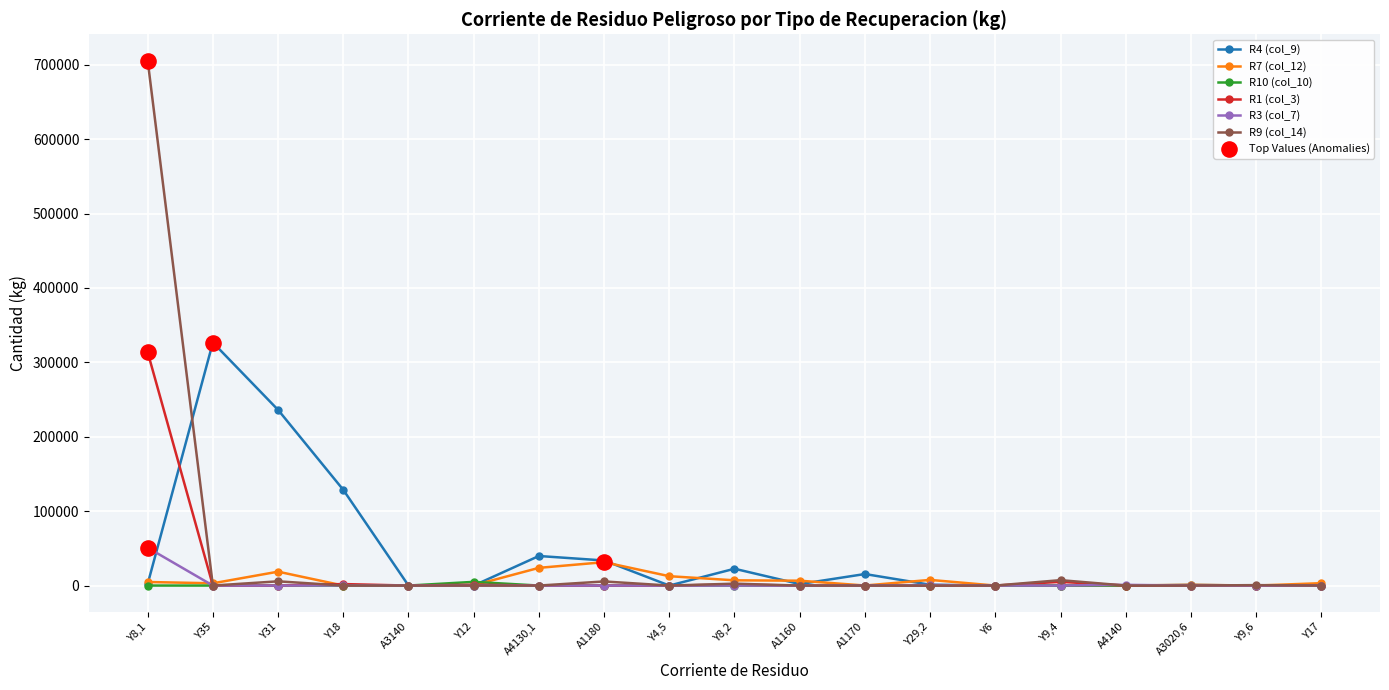

Which series has the largest range (max minus min)?

R9 (col_14)